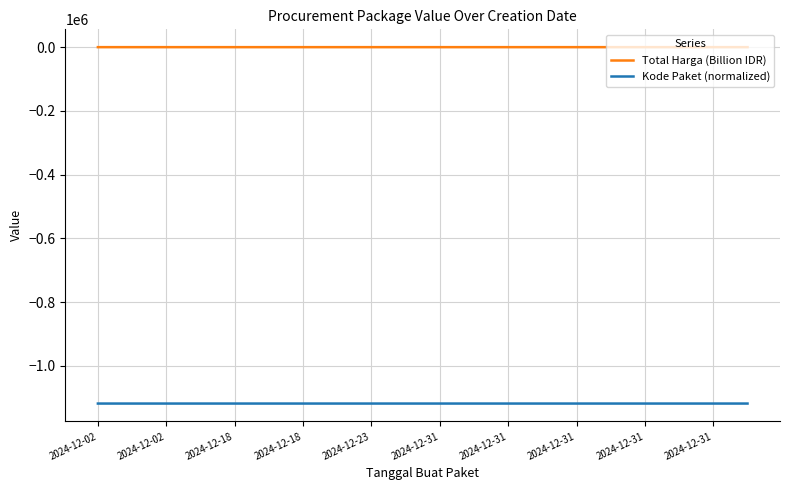

What are all the series names shown in the legend?

Total Harga (Billion IDR), Kode Paket (normalized)